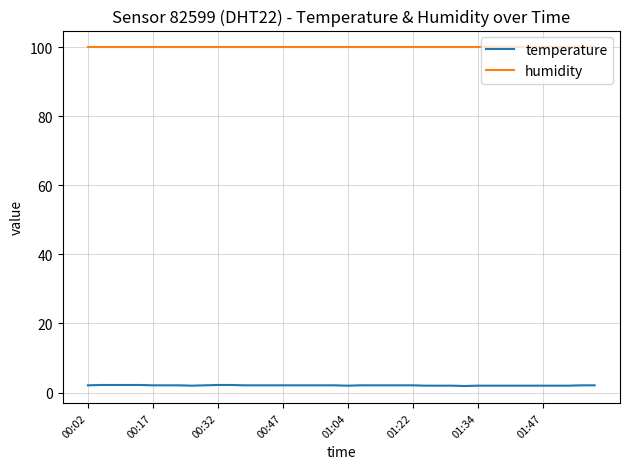

Rank the series by their average value, from highest to lowest.

humidity, temperature